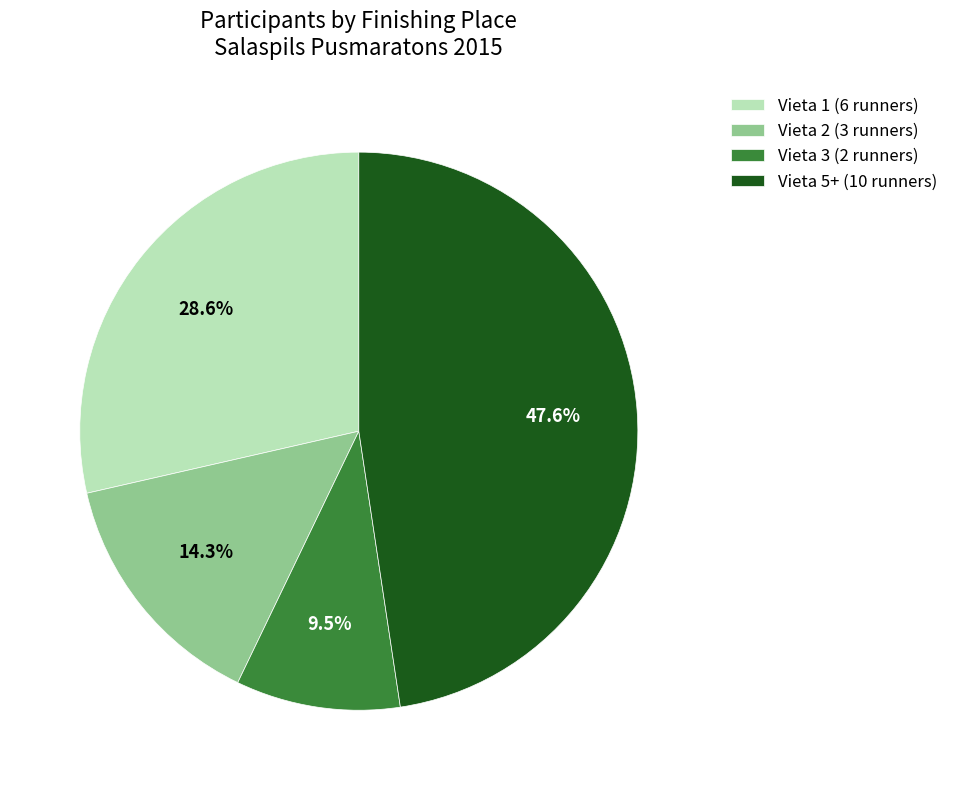

How many slices are in this pie chart?

4